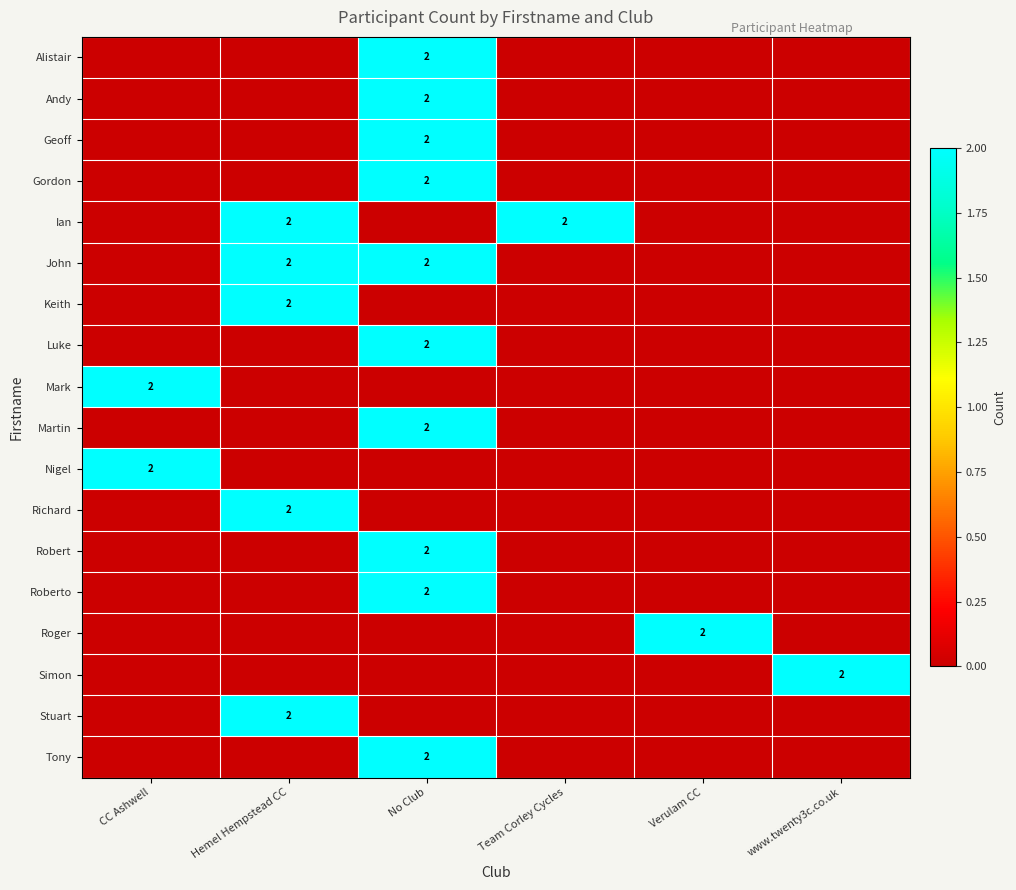

Is it true that John equals 2 at Hemel Hempstead CC?

True